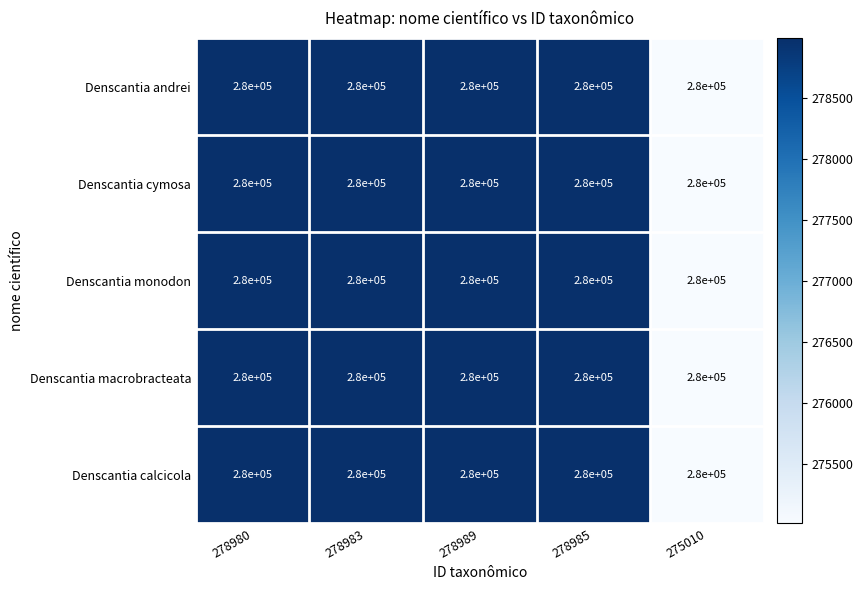

At 278989, list the series in order from largest to smallest.

Denscantia andrei, Denscantia cymosa, Denscantia monodon, Denscantia macrobracteata, Denscantia calcicola